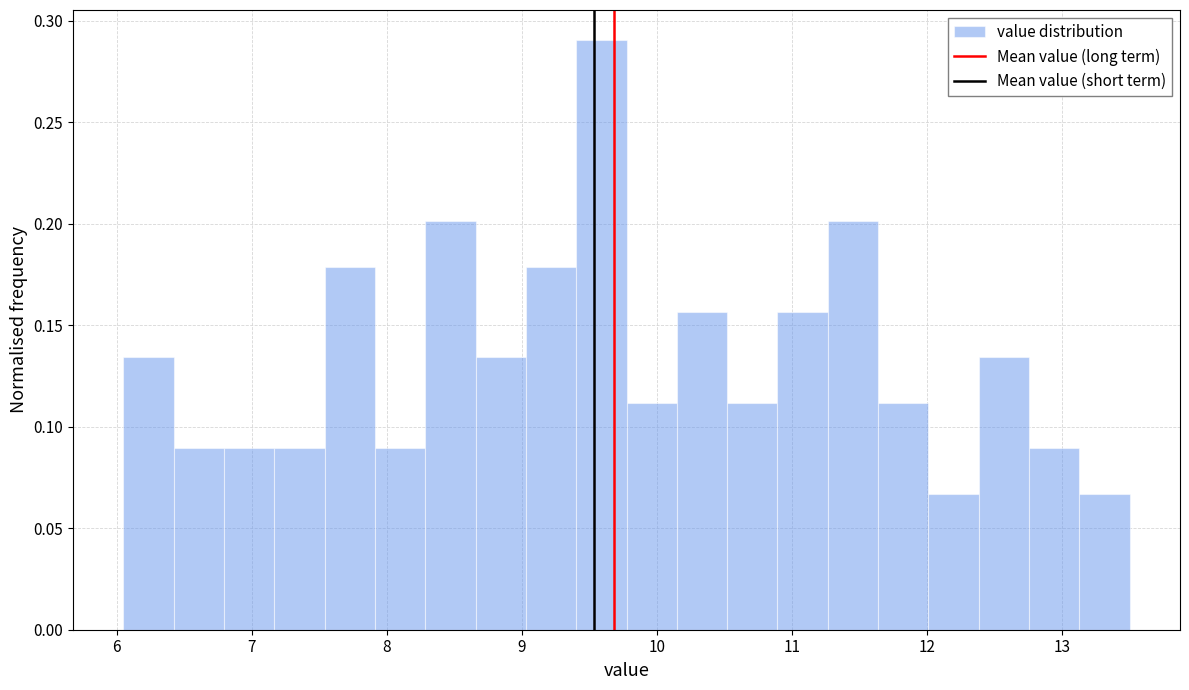

Around what value on the x-axis is the tallest bar? Give the approximate position of its centre, as read against the axis.

9.6